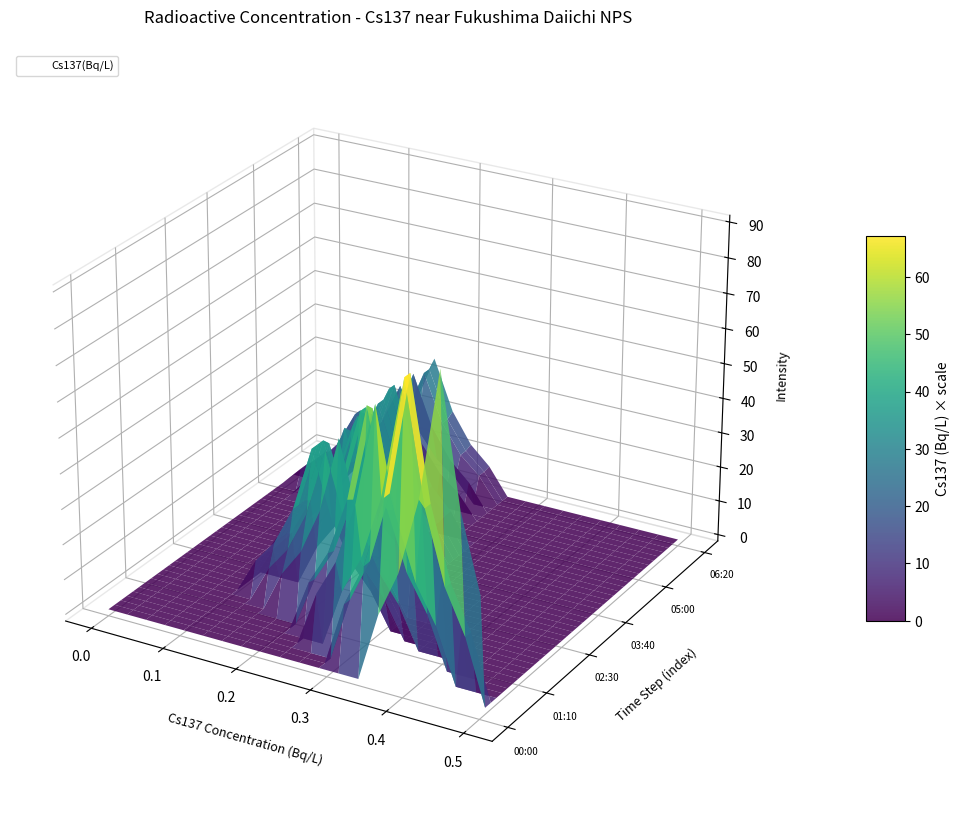

Count the number of categories in the chart.

39